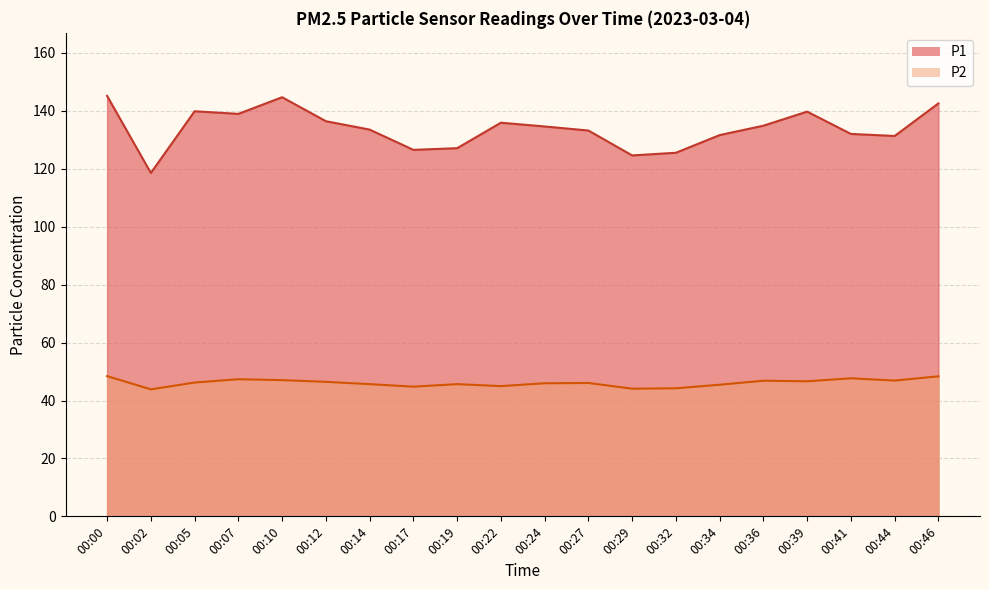

How many interior local valleys does the P1 series have?

5